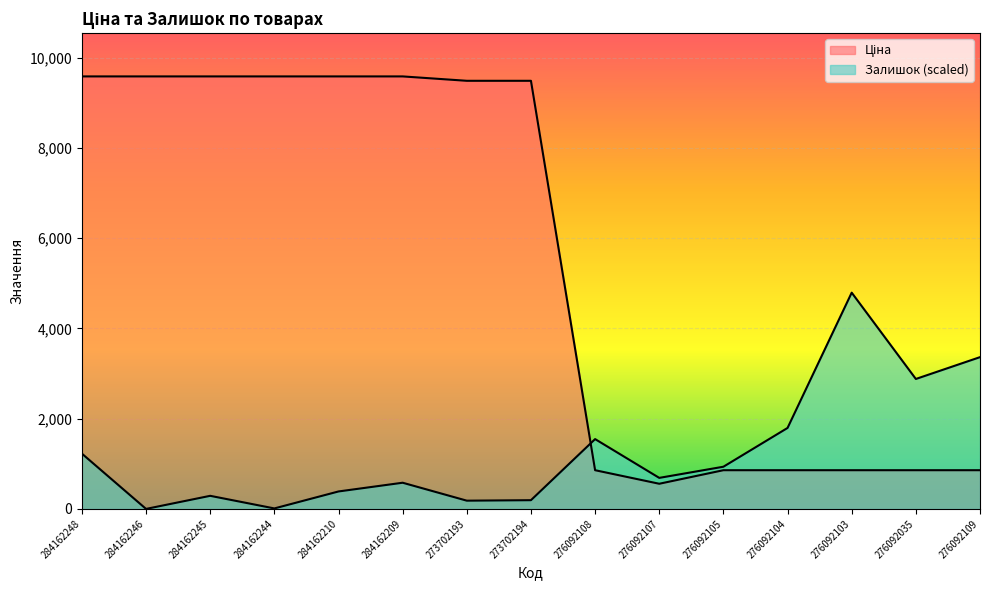

Where is Ціна nearest to the value 5071?

276092108